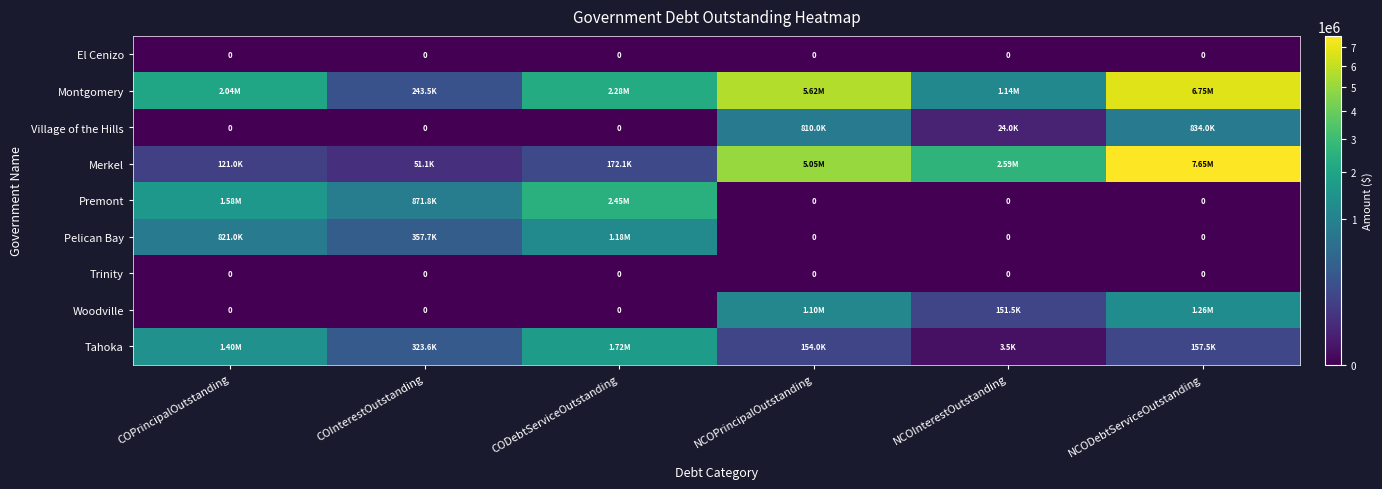

At how many categories does at least one series exceed 492113?

6